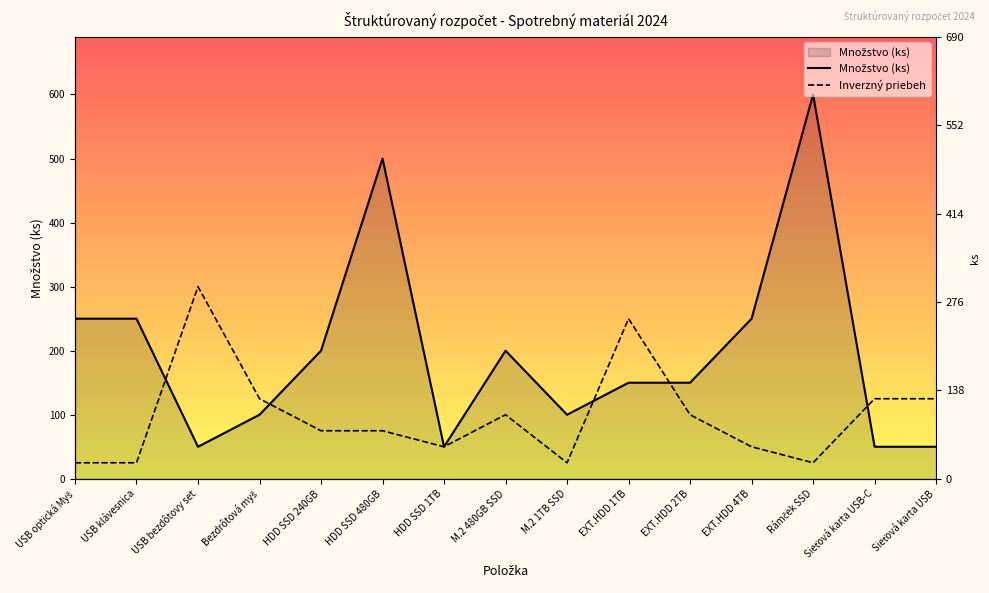

What is the value of the Inverzný priebeh point at the 11th from the left?

100